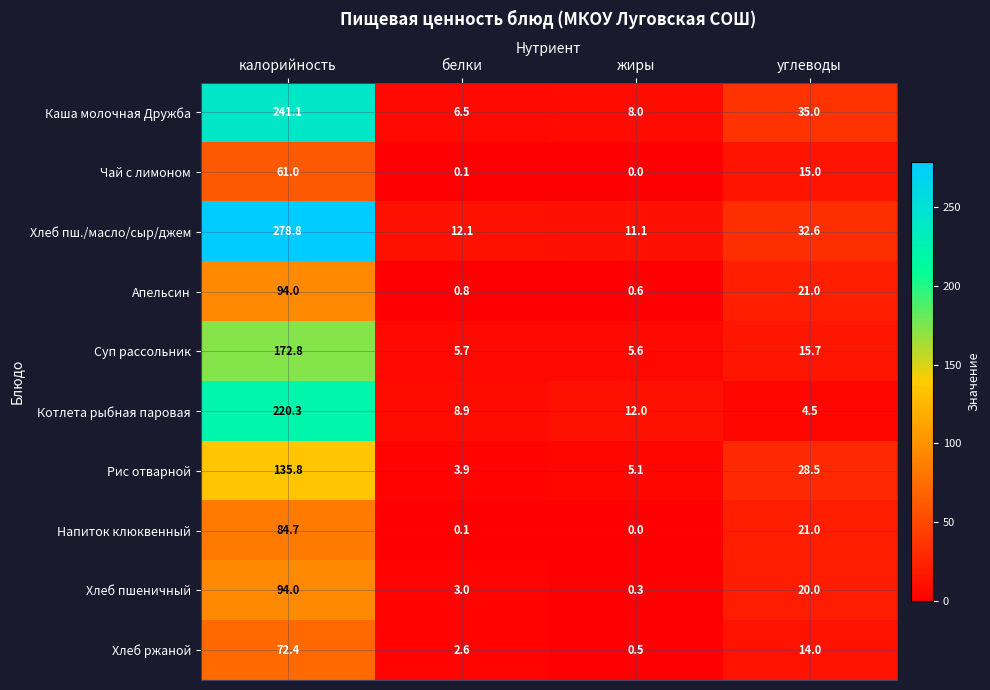

Which series changed the most between жиры and углеводы?

Каша молочная Дружба